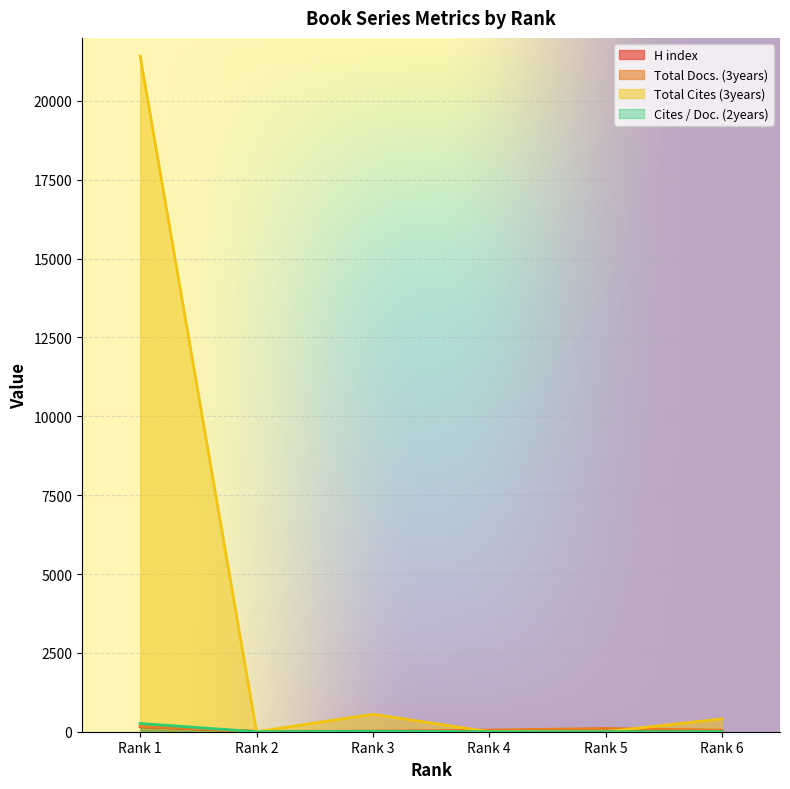

True or false: Total Cites (3years) has a value of 406 at Rank 6.

True